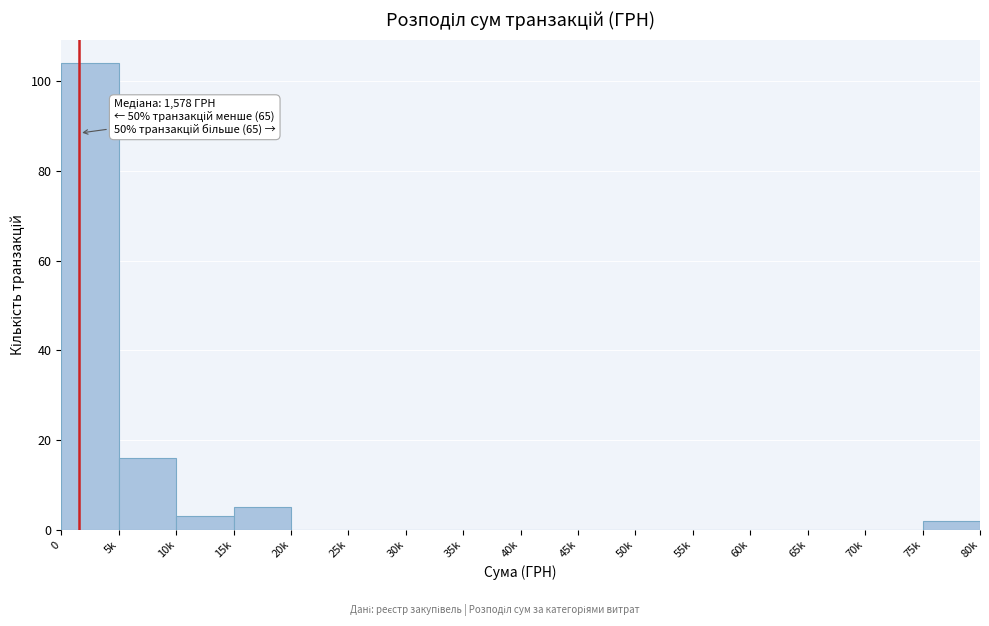

Reading left to right, list all the values displayed in this chart.

0=104	5k=16	10k=3	15k=5	20k=0	25k=0	30k=0	35k=0	40k=0	45k=0	50k=0	55k=0	60k=0	65k=0	70k=0	75k=2